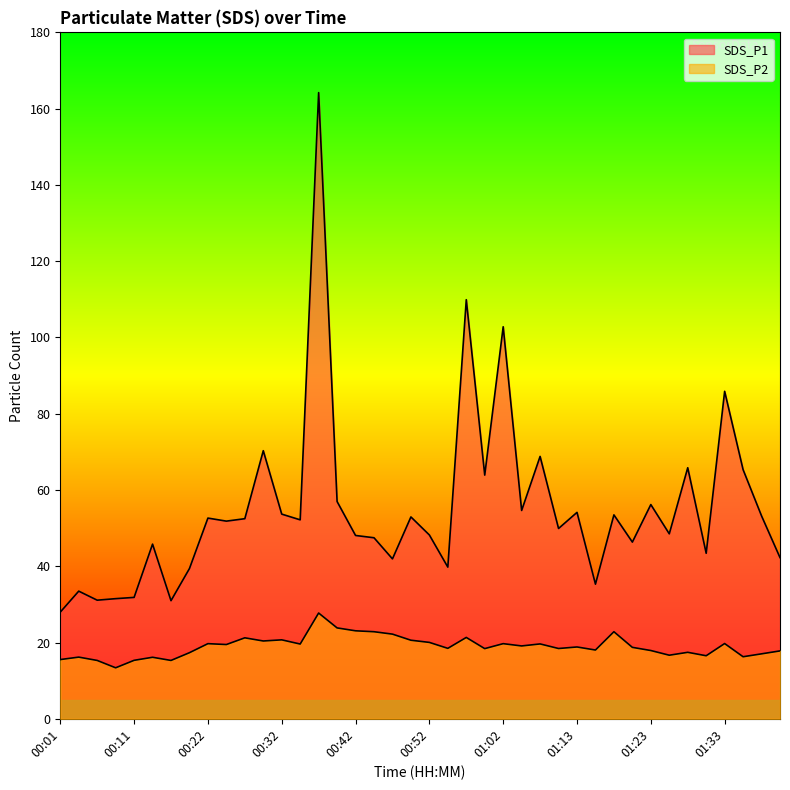

What position from the right is 00:01?

40